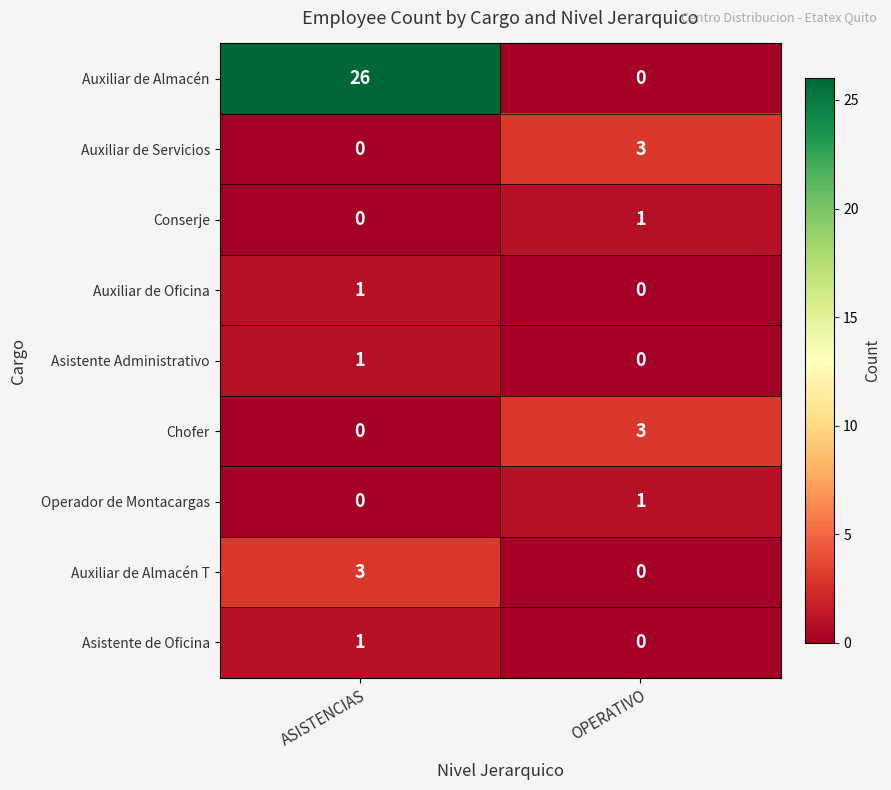

True or false: Auxiliar de Servicios has a value of 0 at ASISTENCIAS.

True